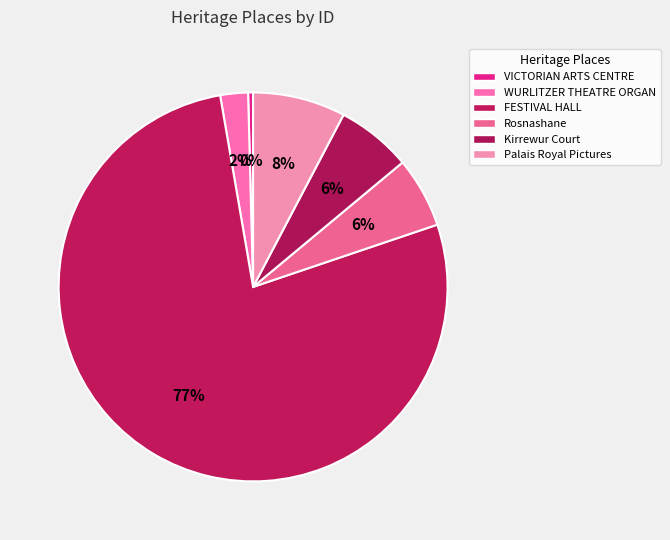

What is the change in value from WURLITZER THEATRE ORGAN to Palais Royal Pictures?

+14045